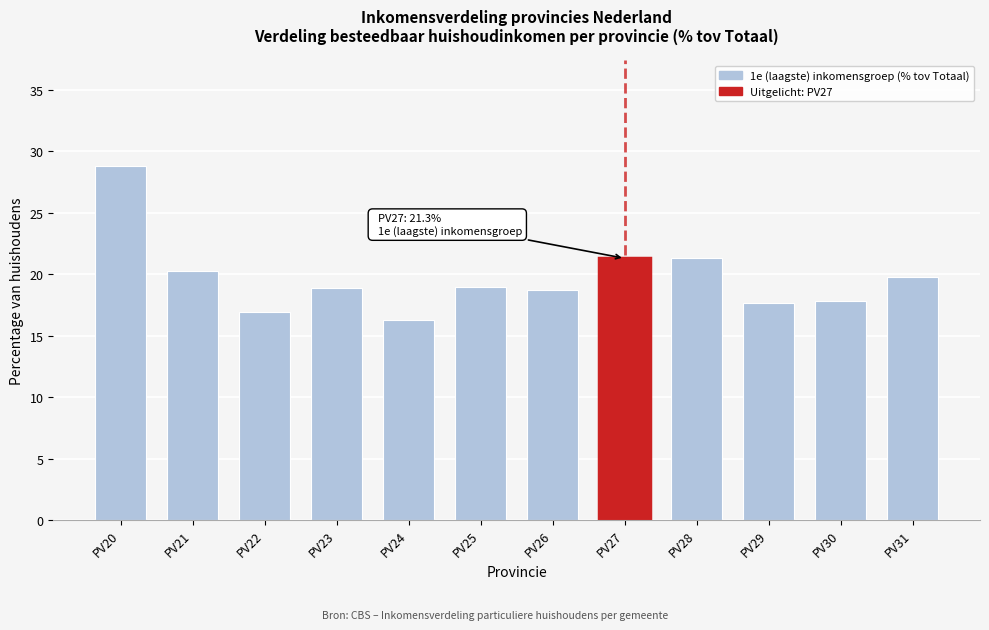

What is the sum of the values at PV31 and PV28?

41.1